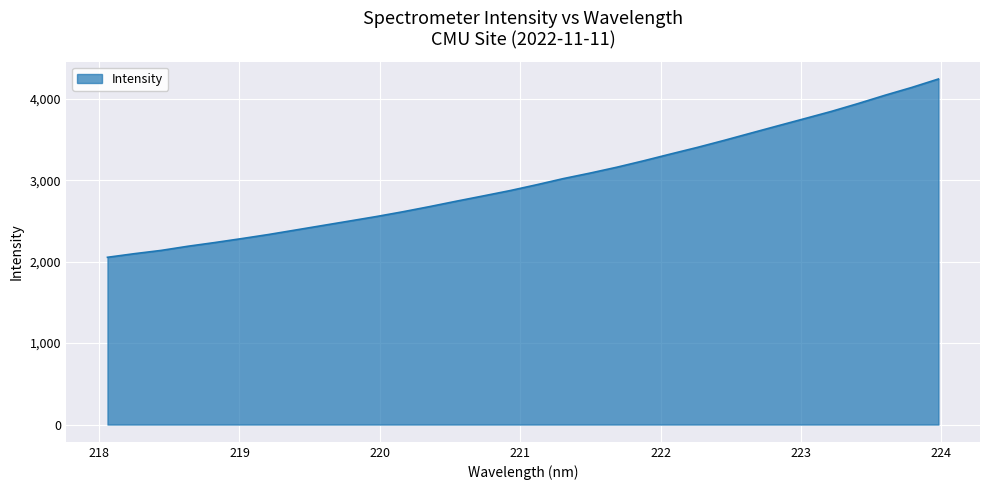

How many lines are shown in the chart?

1